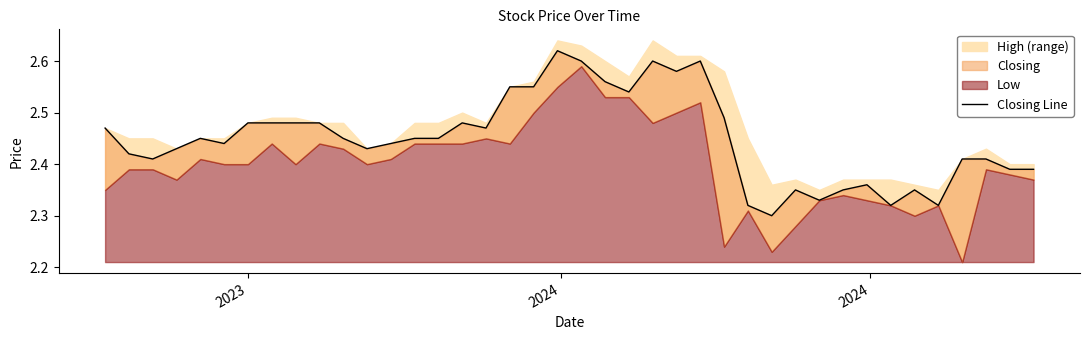

How many values are between 2 and 3?

40